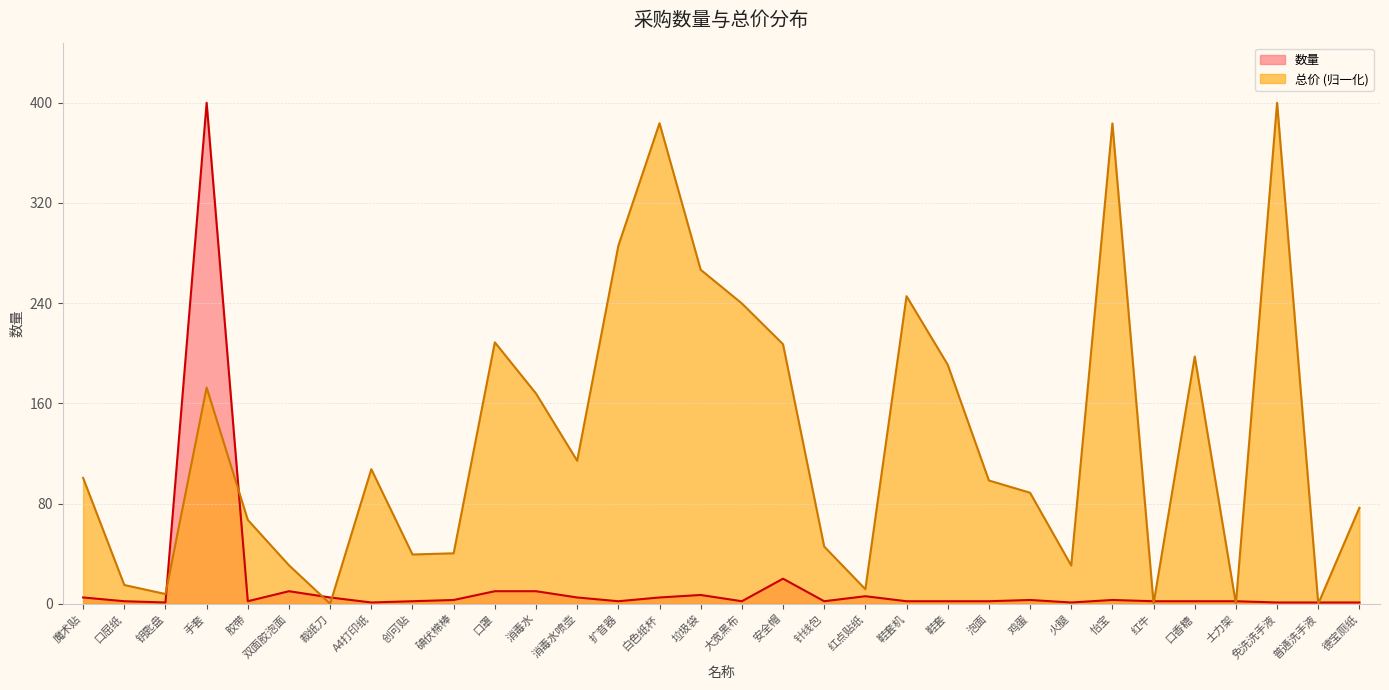

Rank the series at 口香糖 from highest to lowest value.

总价 (归一化), 数量